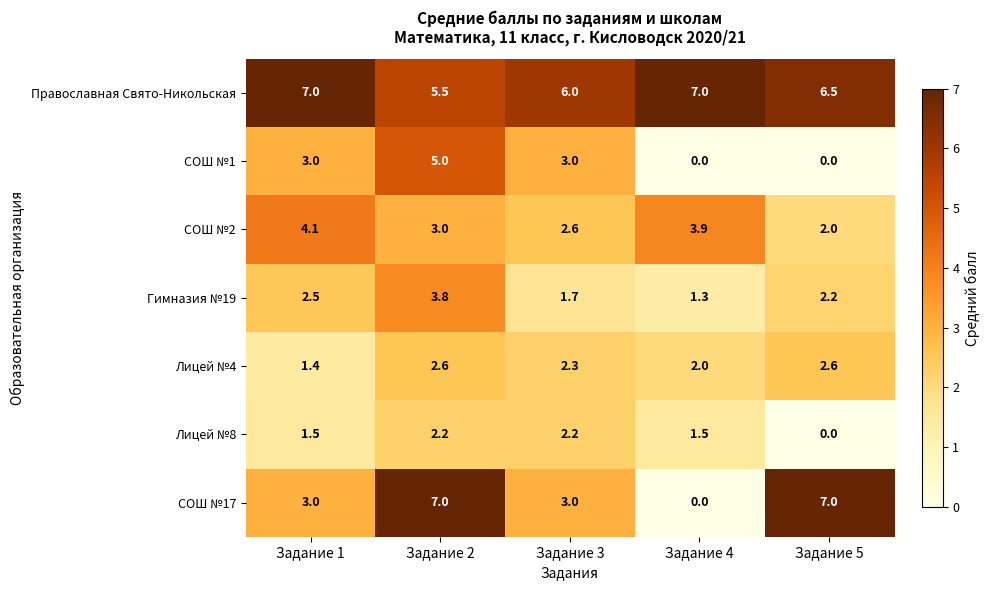

At which label does СОШ №1 reach its peak?

Задание 2